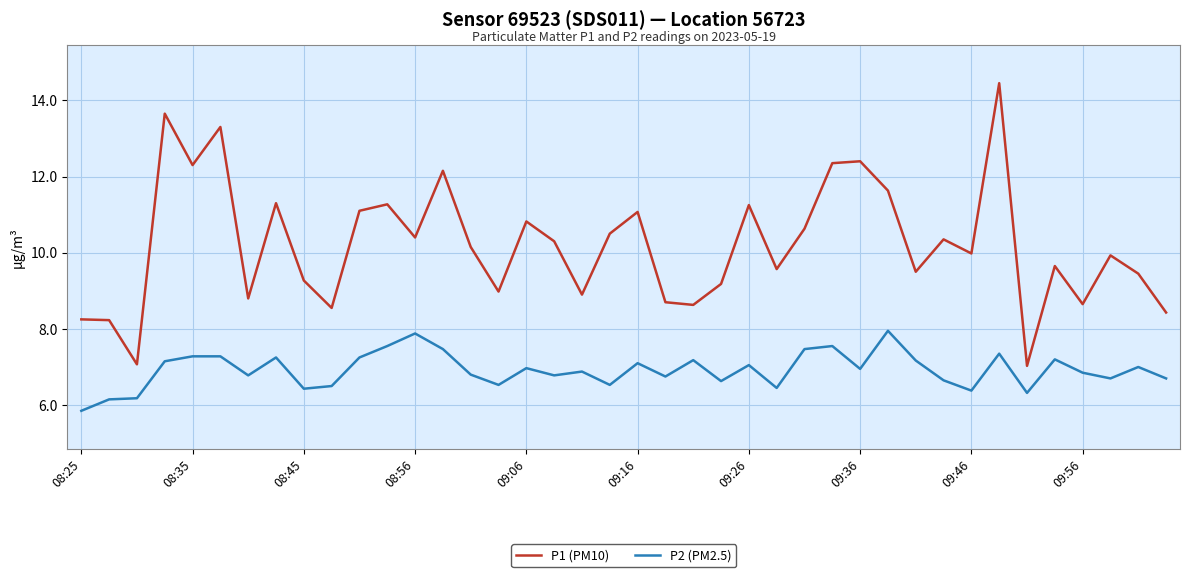

How many lines are shown in the chart?

2